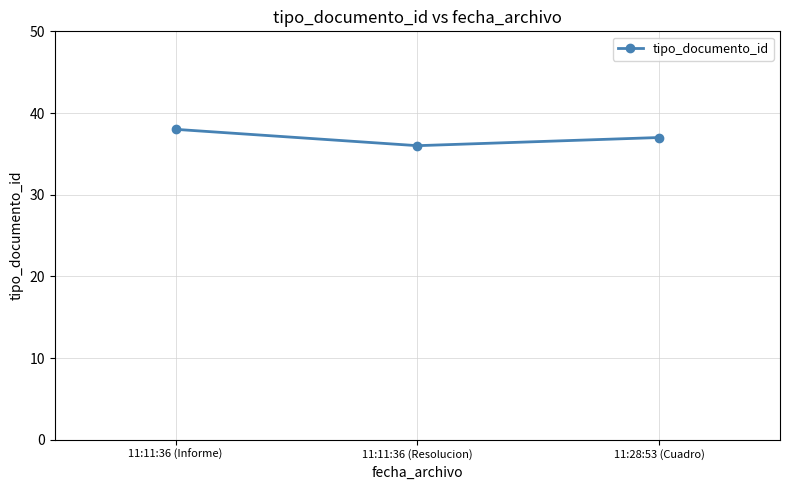

What is the sum of all values?

111